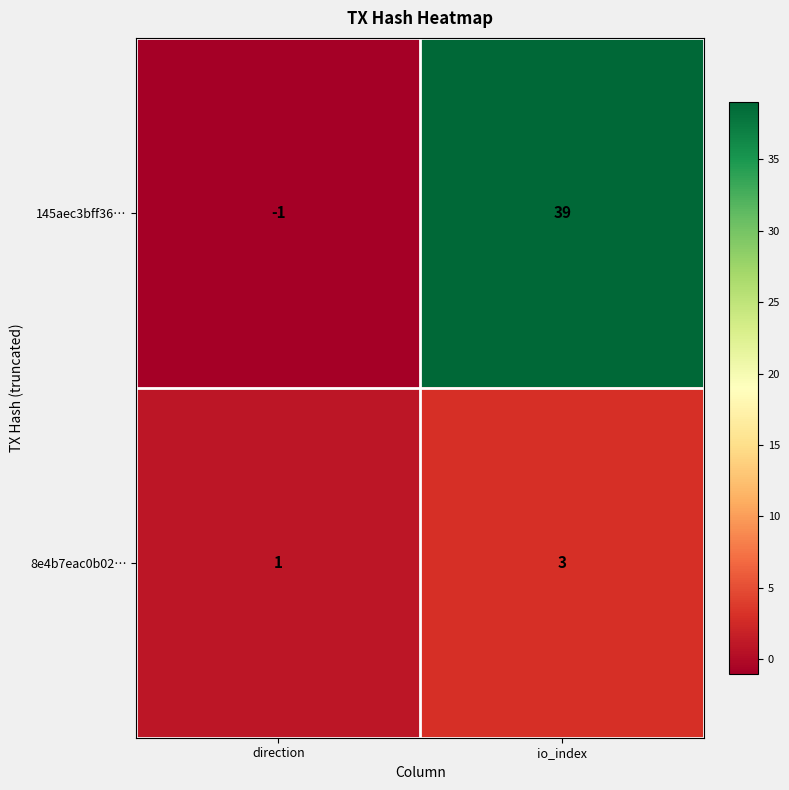

Which category has the highest value in the 145aec3bff36… series?

io_index